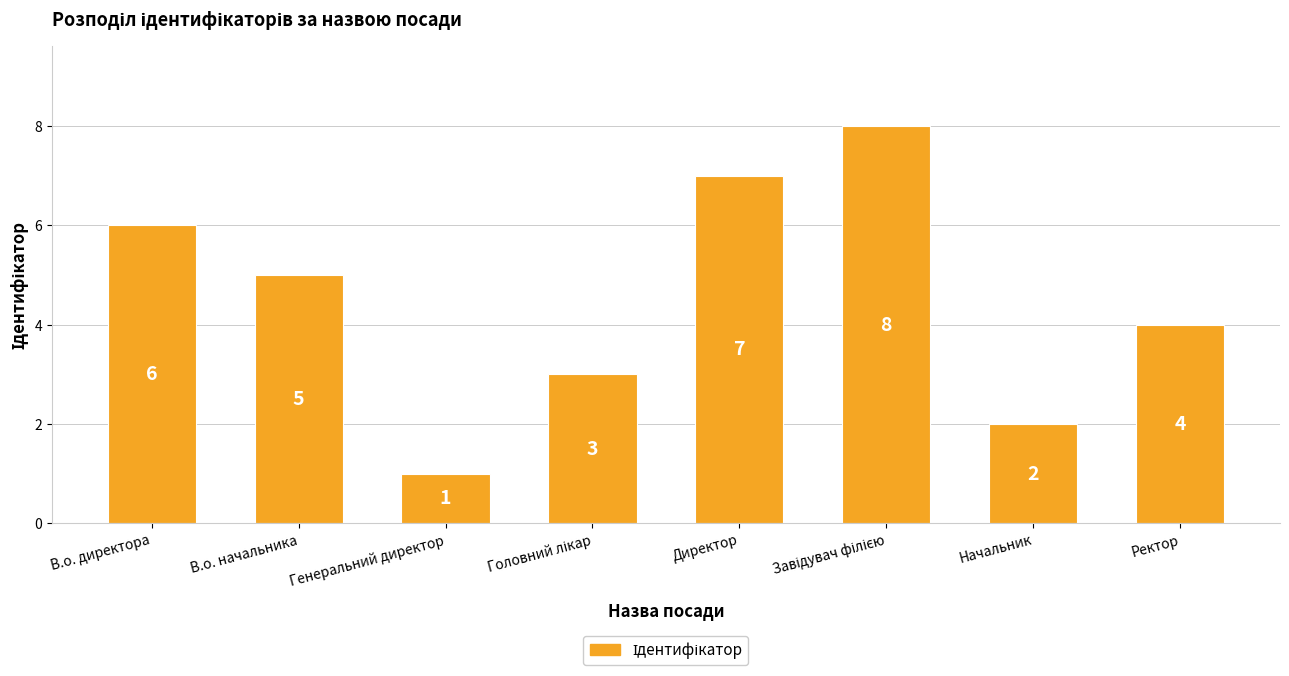

What is the difference between the maximum and minimum values?

7